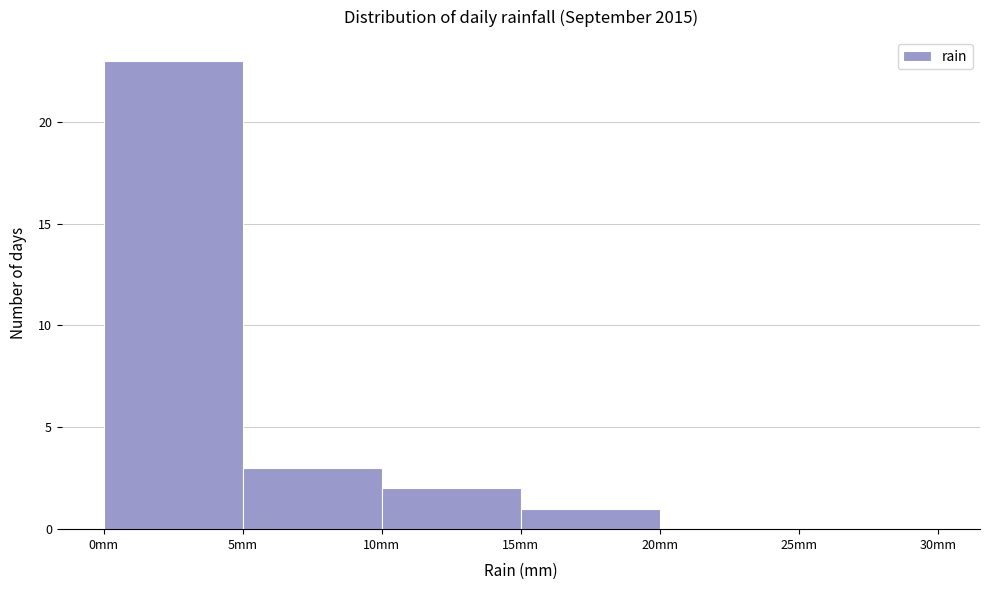

Reading left to right, list every bar in this chart as the range it spans on the x-axis followed by its height. The values are not printed on the chart, so give them approximately, as read against the axis.

0 to 5: 23
5 to 10: 3
10 to 15: 2
15 to 20: 1
20 to 25: 0
25 to 30: 0